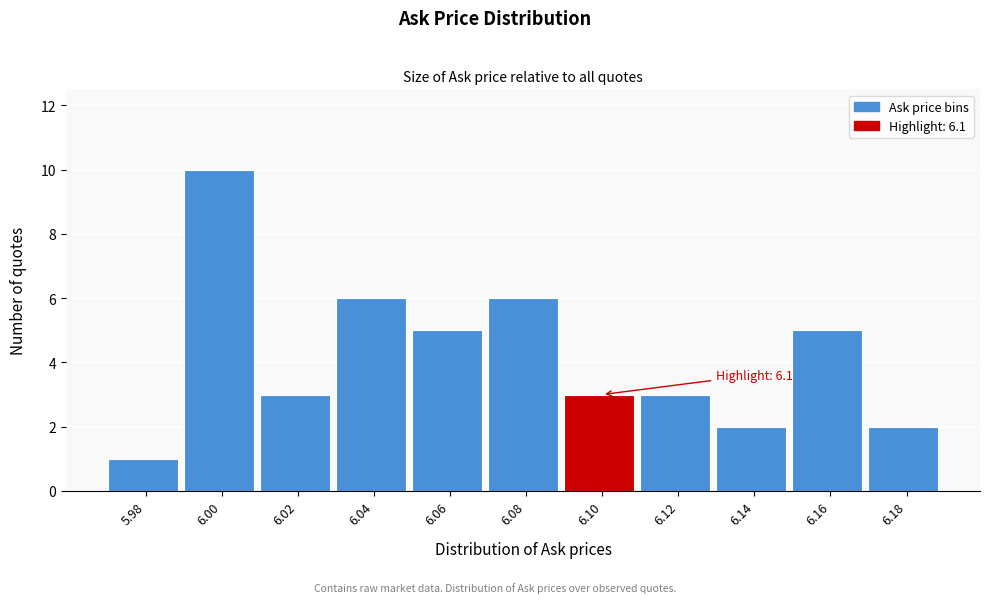

Reading left to right, extract all data points from this chart.

5.98=1	6.00=10	6.02=3	6.04=6	6.06=5	6.08=6	6.10=3	6.12=3	6.14=2	6.16=5	6.18=2